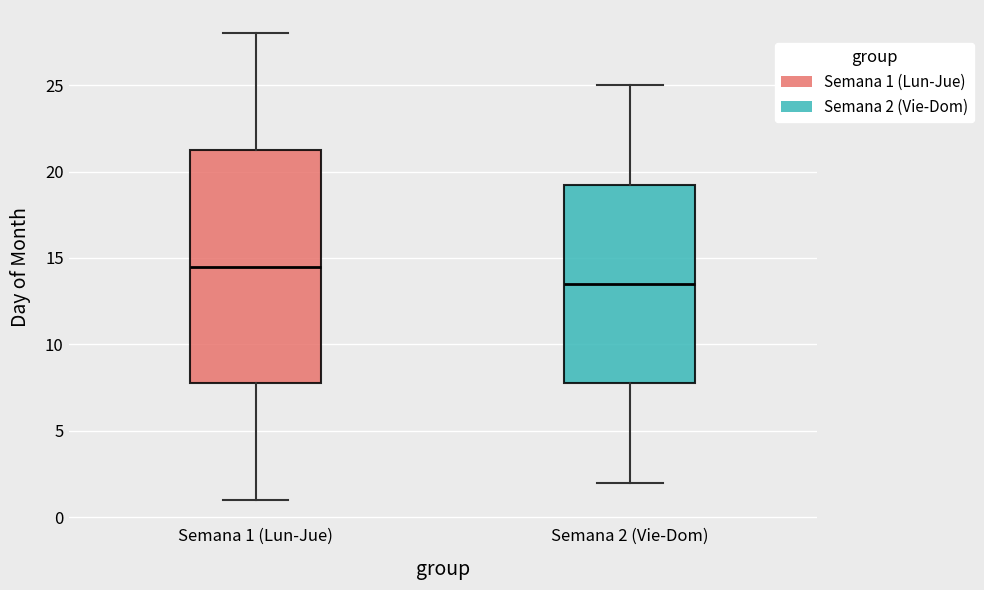

Which box's median line is the lowest?

Semana 2 (Vie-Dom)